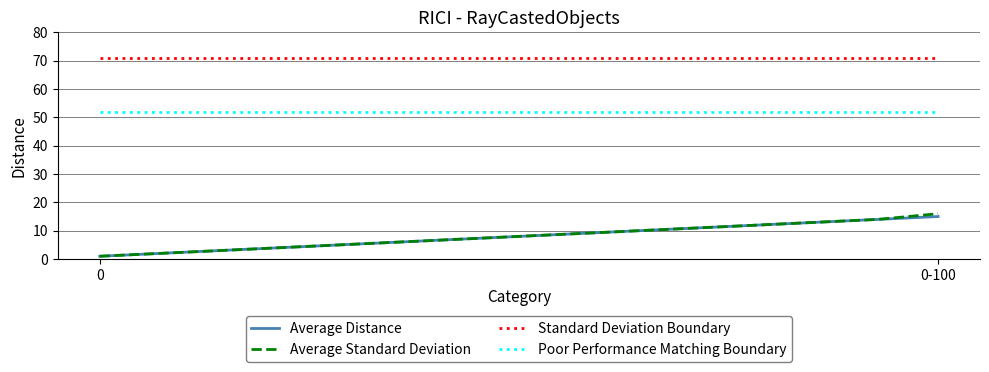

True or false: Standard Deviation Boundary and Average Distance cross at least once.

False